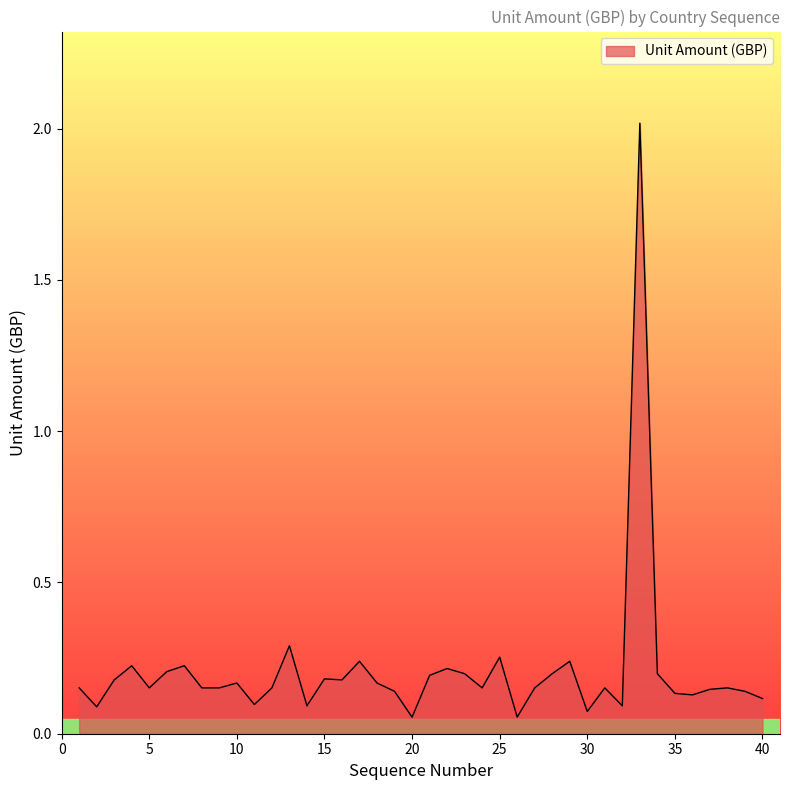

What is the maximum value shown in the chart?

2.0